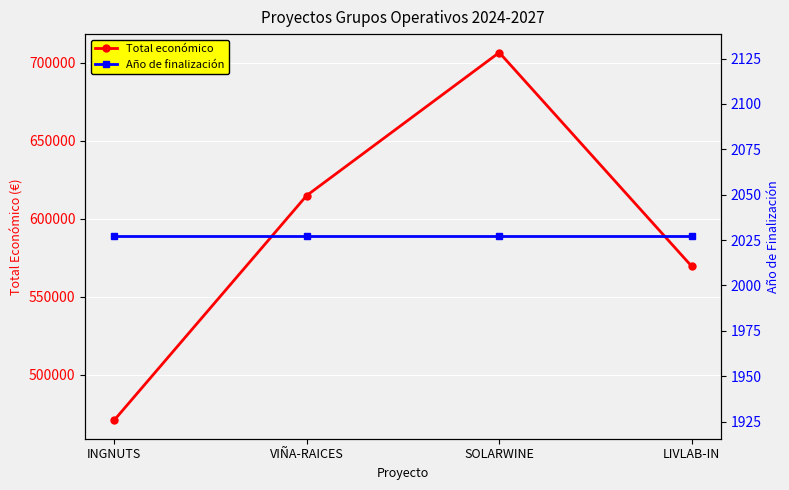

Reading left to right, extract all data points from this chart.

Total económico: INGNUTS=470675	VIÑA-RAICES=614907	SOLARWINE=706697	LIVLAB-IN=569416
Año de finalización: INGNUTS=2027	VIÑA-RAICES=2027	SOLARWINE=2027	LIVLAB-IN=2027